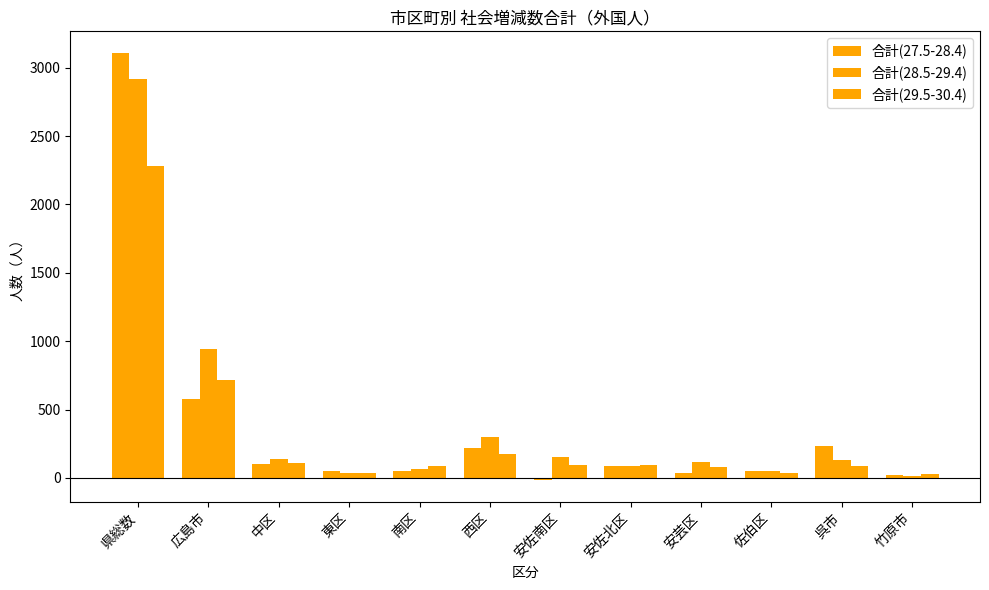

Rank the categories by 合計(28.5-29.4) value from highest to lowest.

県総数, 広島市, 西区, 安佐南区, 中区, 呉市, 安芸区, 安佐北区, 南区, 佐伯区, 東区, 竹原市